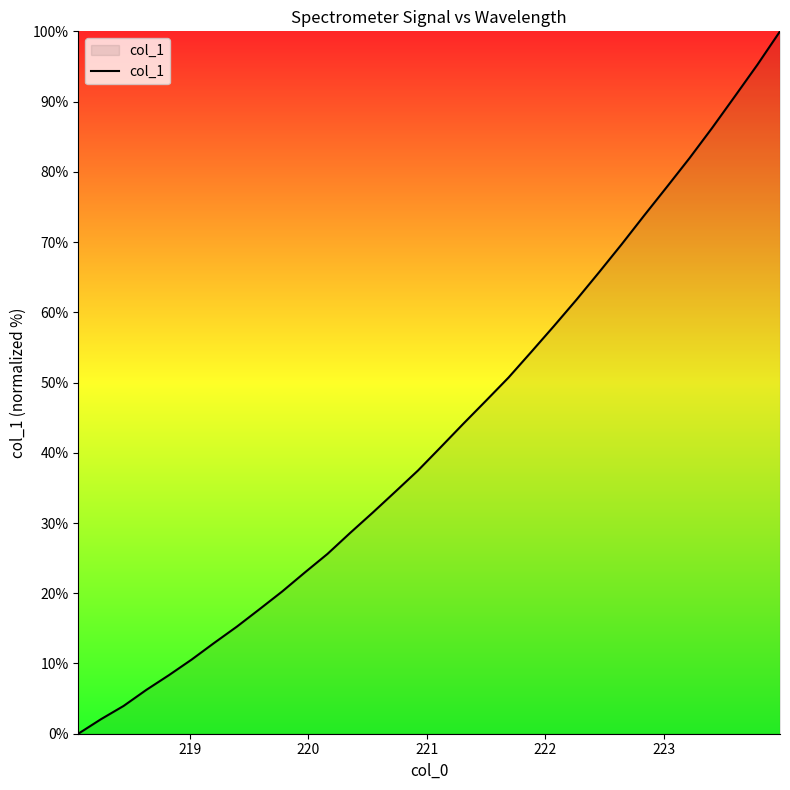

What is the maximum value shown in the chart?

100.0